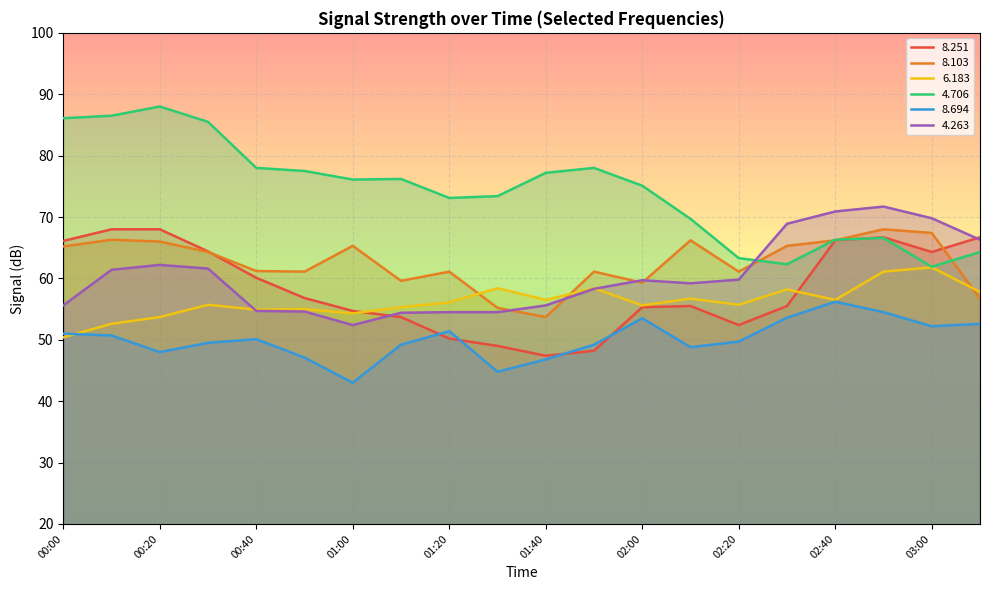

What is the label of the 11th point from the left?

01:40